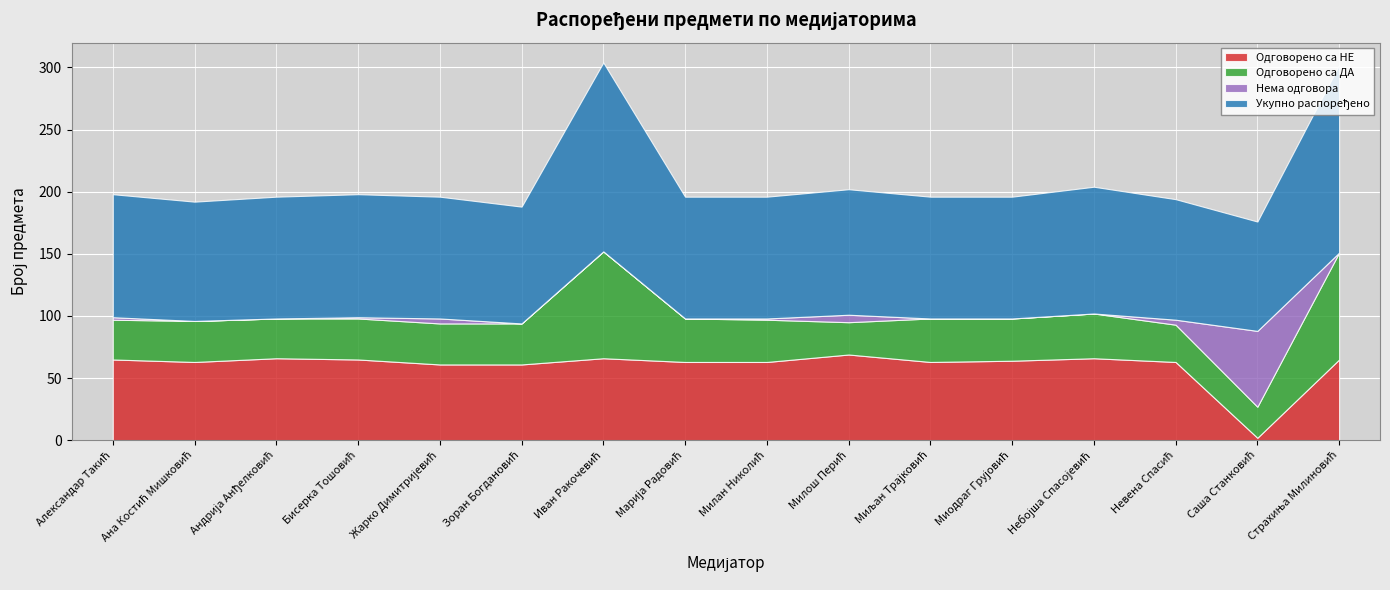

Which series has the widest spread of values?

Одговорено са НЕ